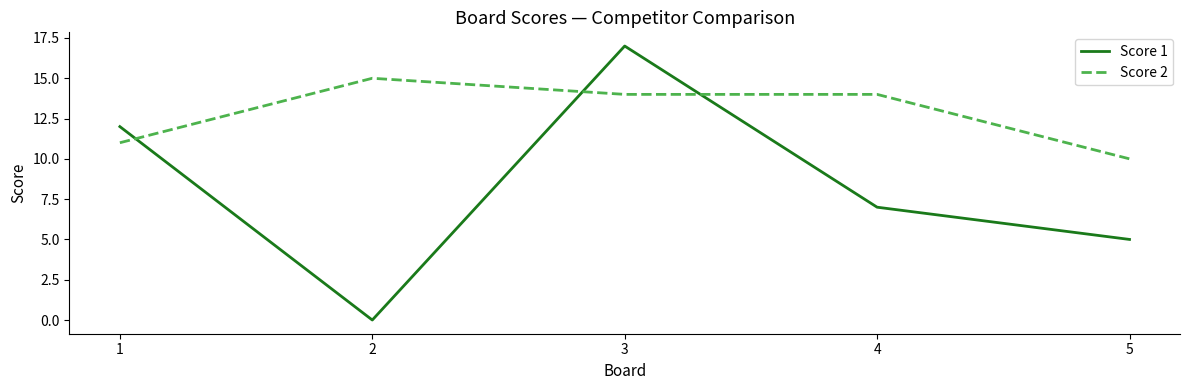

At which category is the sum across all series the highest?

3